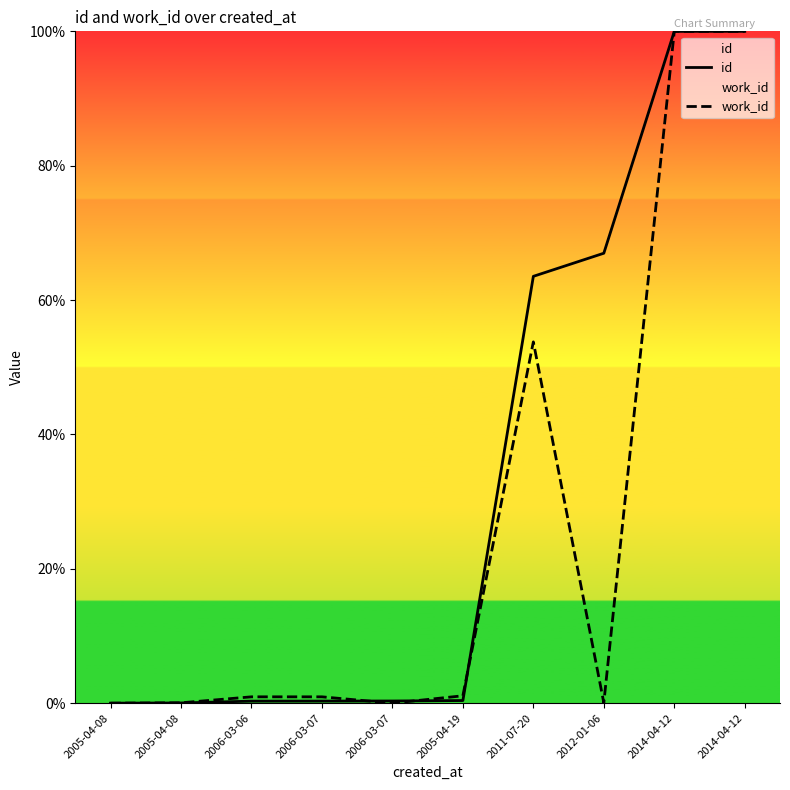

List the series in order of their peak value, lowest first.

id, work_id